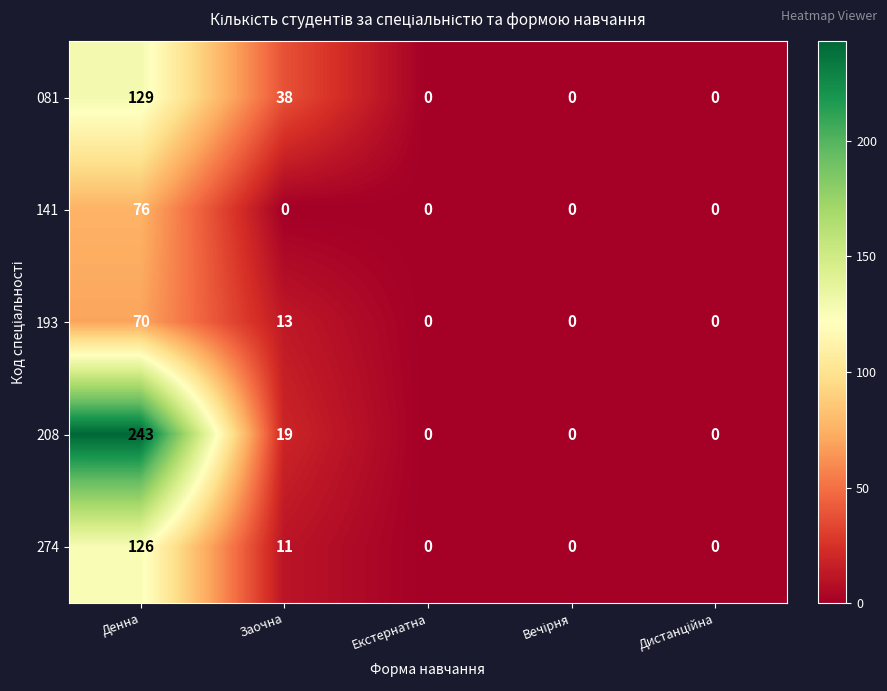

What is the maximum value for 141?

76